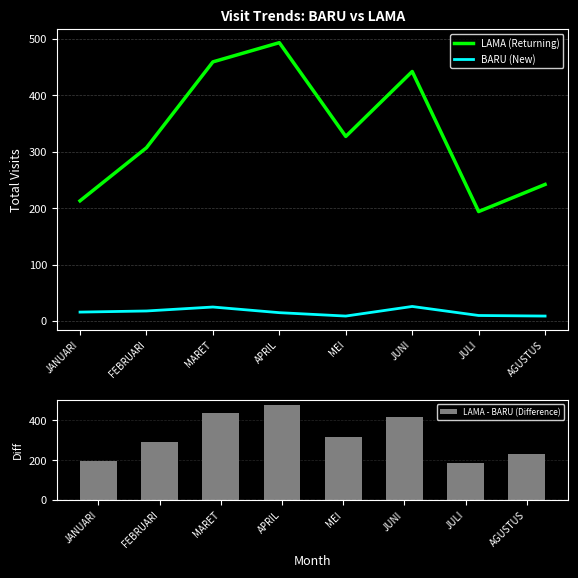

What is the value of the LAMA (Returning) bar at the 7th from the left?

194